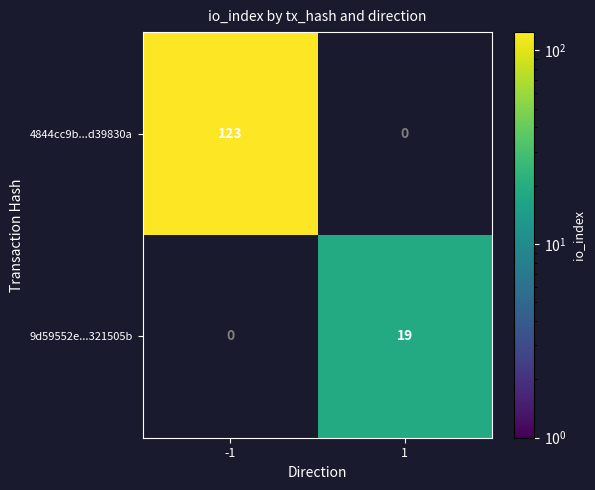

Reading left to right, extract all data points from this chart.

4844cc9b...d39830a: 123	0
9d59552e...321505b: 0	19